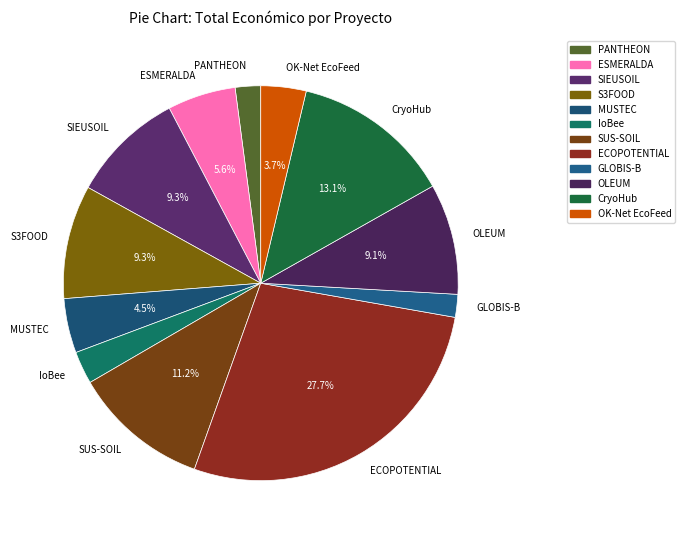

How many segments does this pie chart have?

12